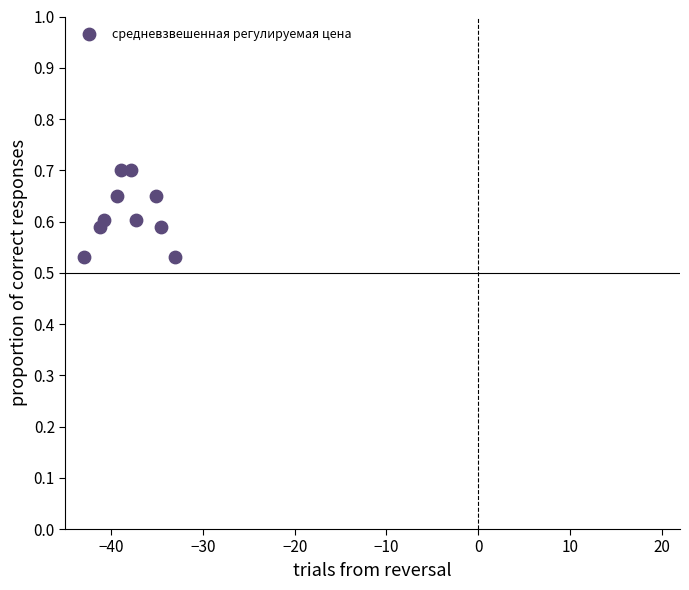

What is the range of X values (max minus min)?

10.0